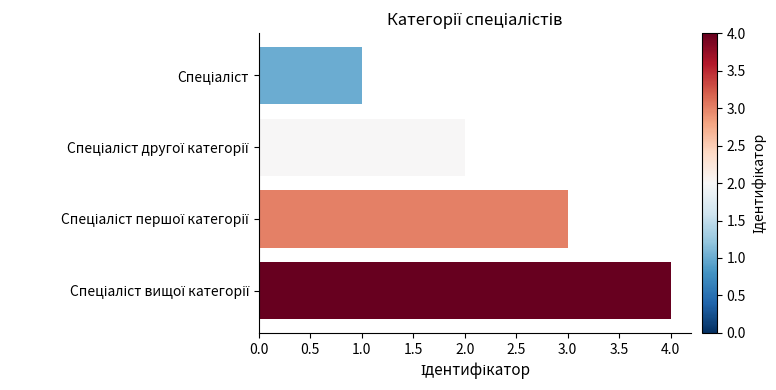

What is the maximum value shown in the chart?

4